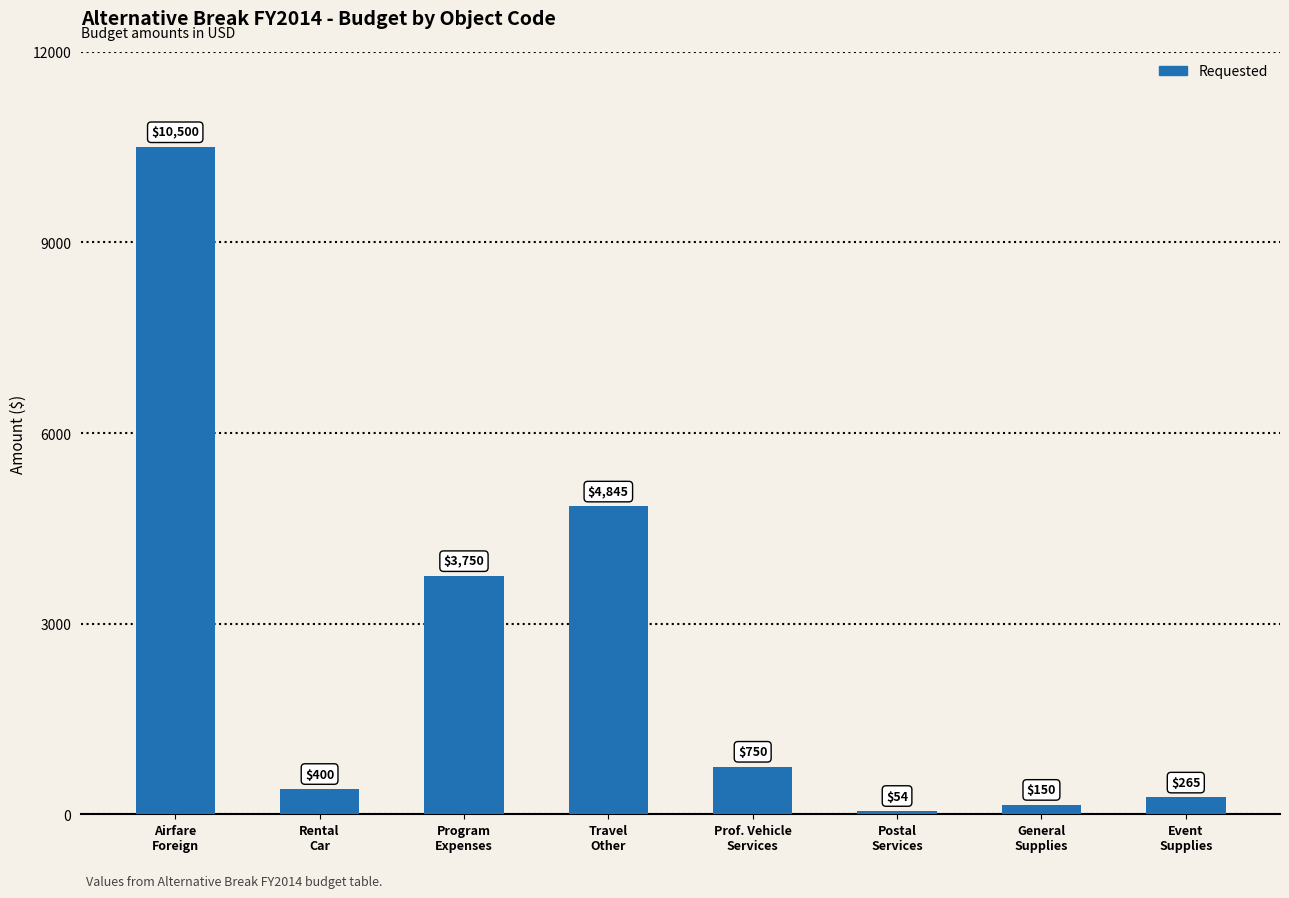

What is the greatest value displayed?

10500